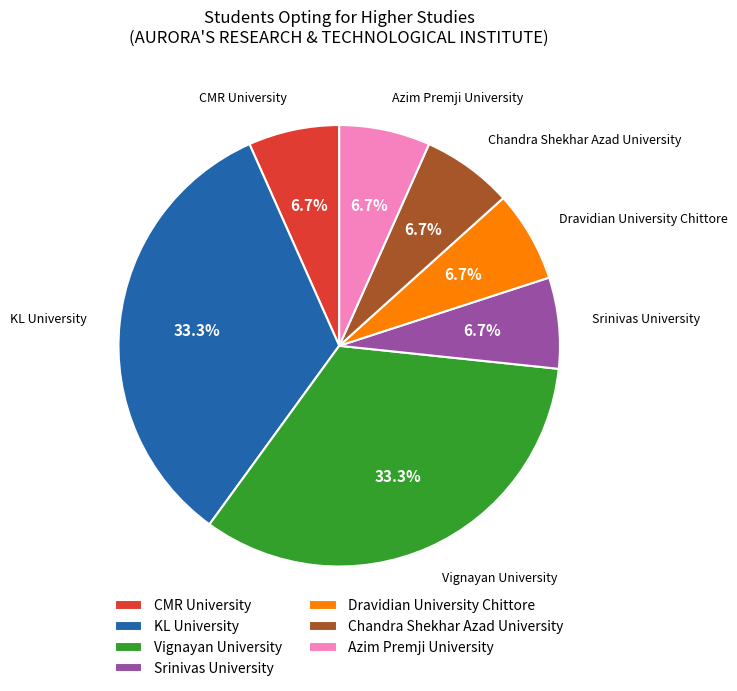

Is CMR University the majority of the pie?

No